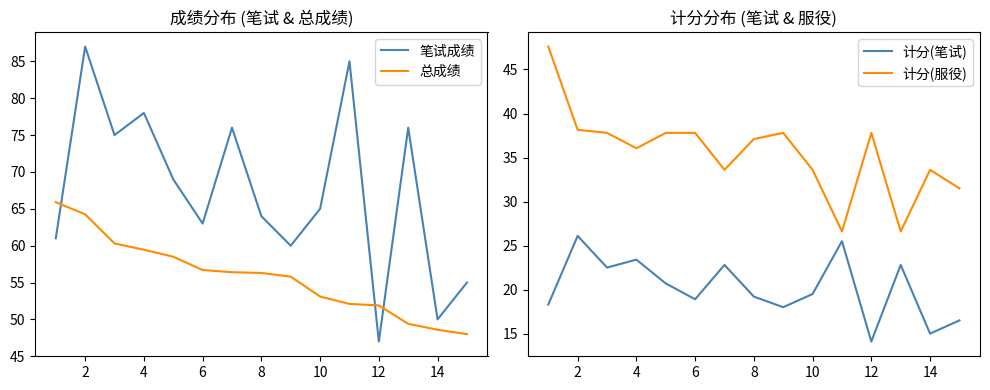

What are all the series names shown in the legend?

笔试成绩, 总成绩, 计分(笔试), 计分(服役)